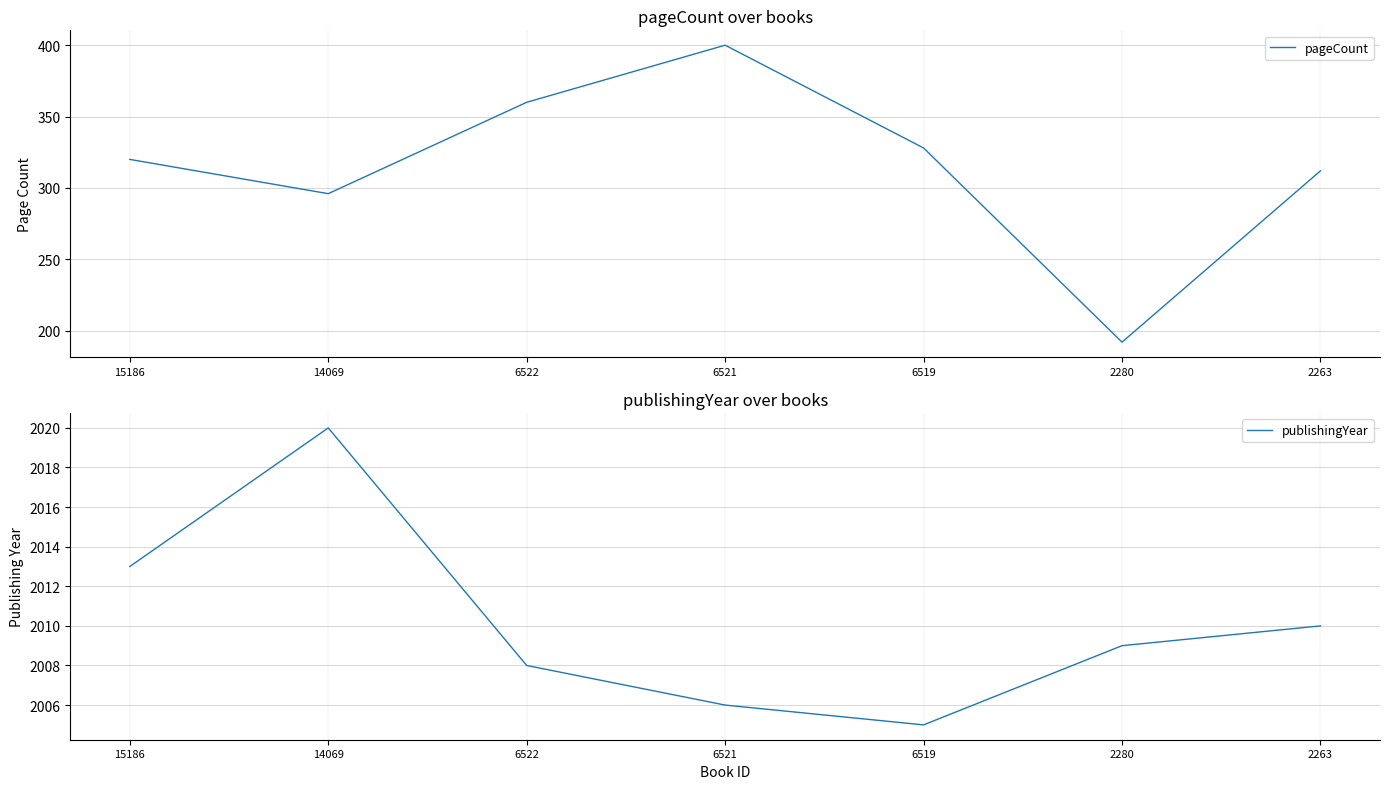

At which label does pageCount reach its peak?

6521